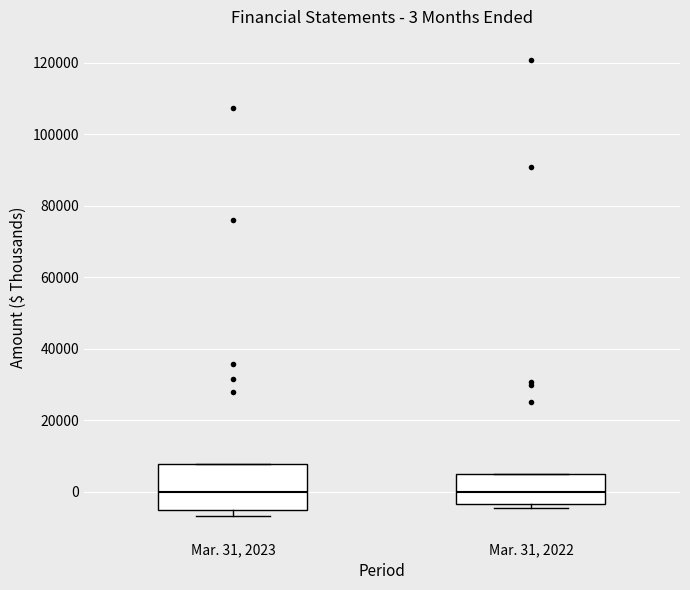

Comparing the boxes themselves (not the whiskers), which one is the tallest?

Mar. 31, 2023